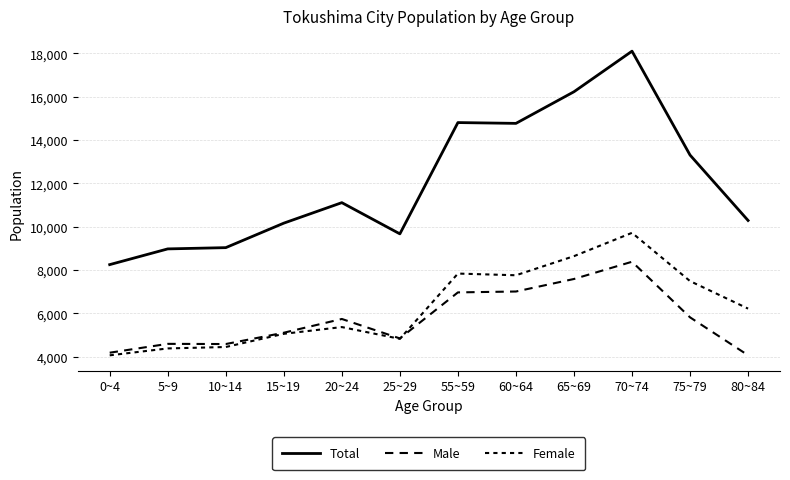

List the labels in order of Female value, smallest first.

0~4, 5~9, 10~14, 25~29, 15~19, 20~24, 80~84, 75~79, 60~64, 55~59, 65~69, 70~74